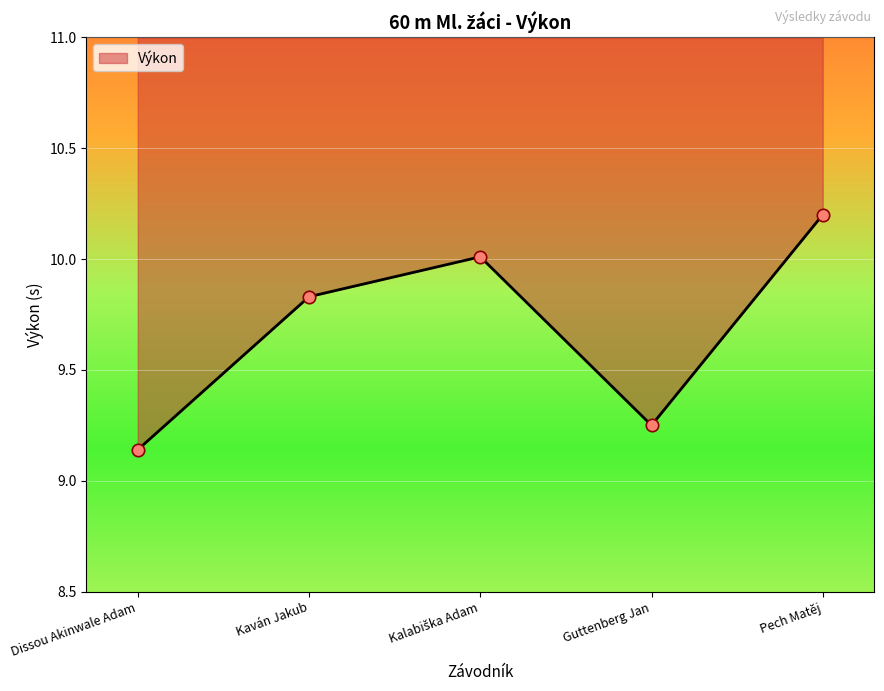

What is the change in value from Kalabiška Adam to Pech Matěj?

+0.2